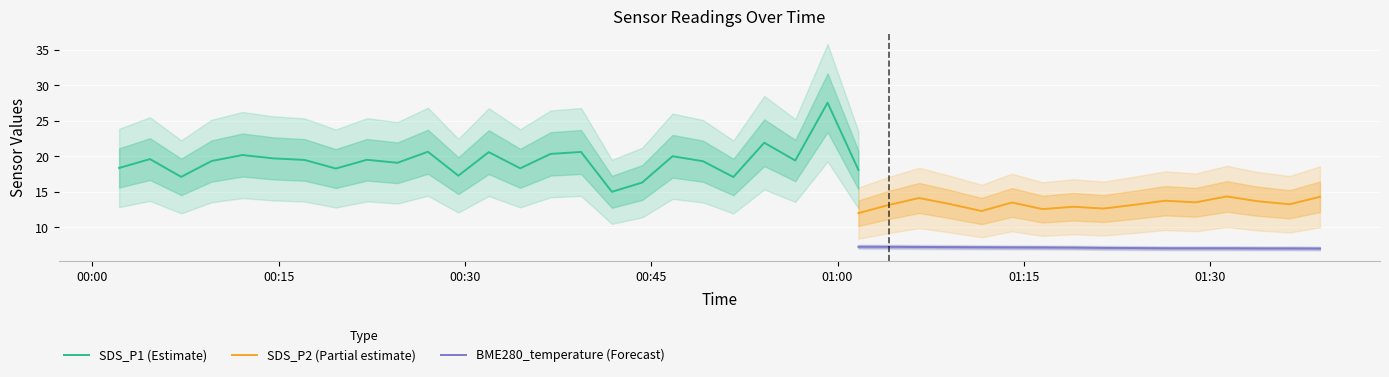

Which category has the lowest value in the BME280_temperature series?

2024/03/04 01:41